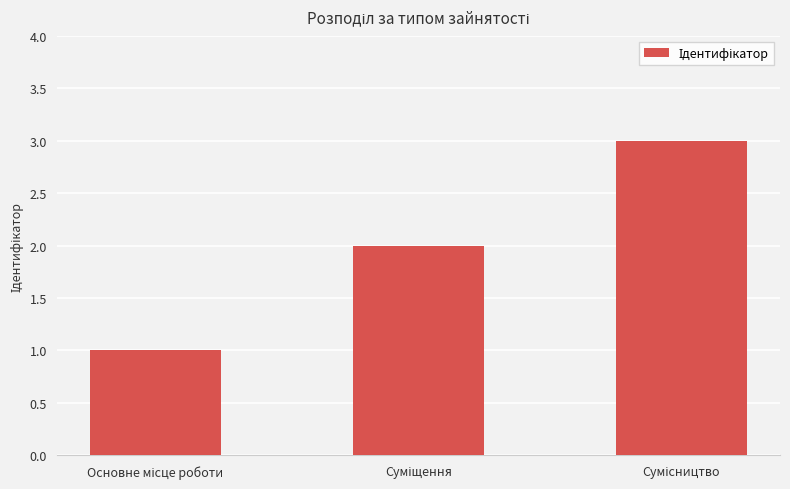

What is the sum of all values?

6